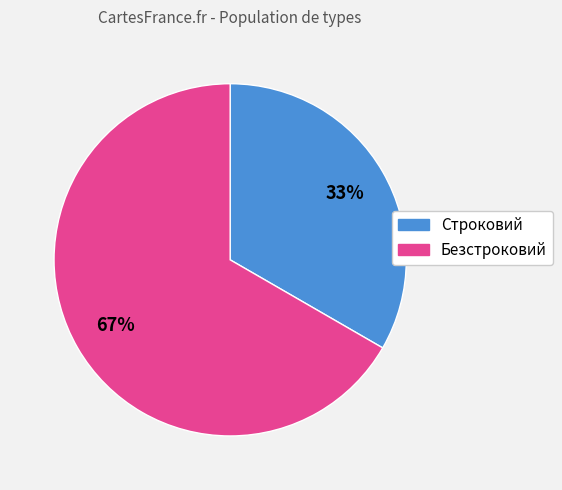

Count the number of slices in the pie.

2